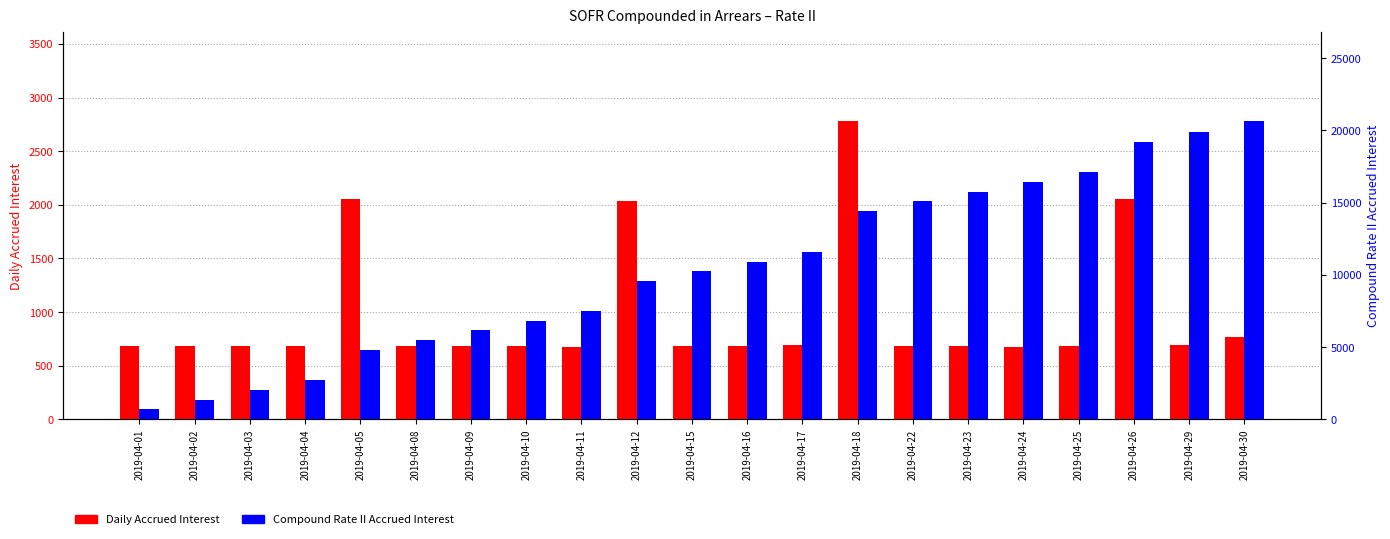

Which label corresponds to the smallest value in the chart?

2019-04-11